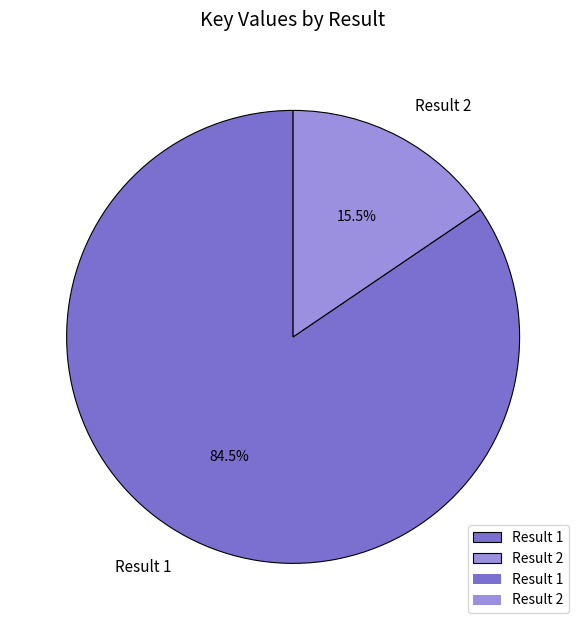

Is it true that Result 2 is 6% of the pie?

False